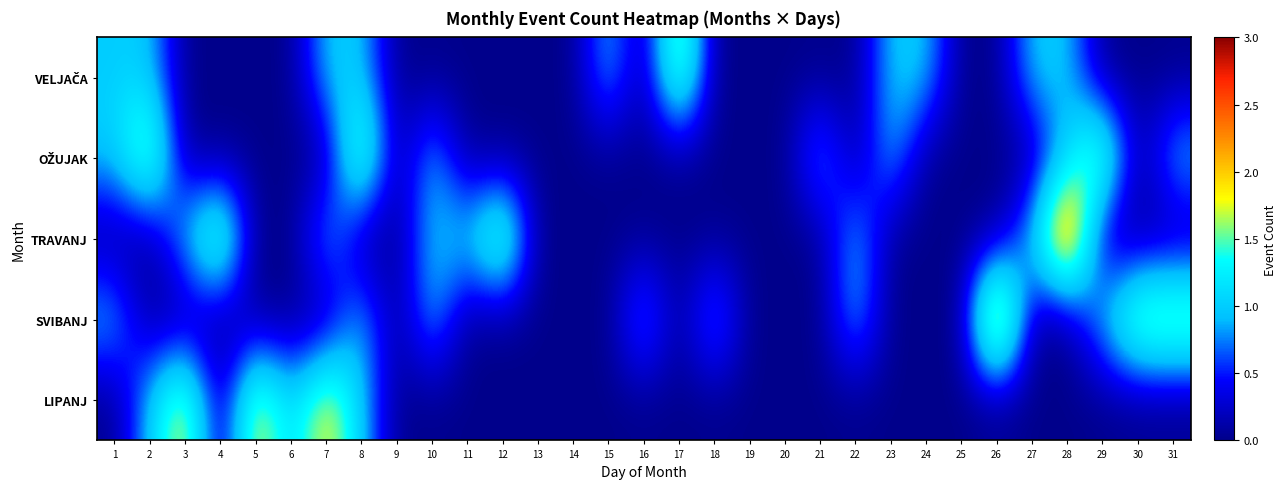

At 11, list the series in order from largest to smallest.

TRAVANJ, VELJAČA, OŽUJAK, SVIBANJ, LIPANJ